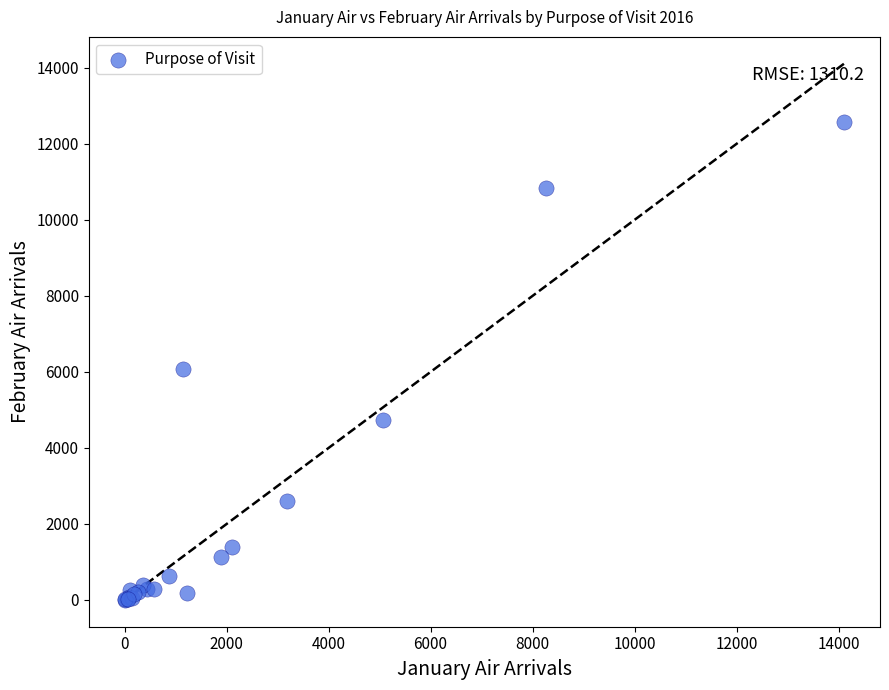

What Y value in the scatter plot is closest to 6293?

6077